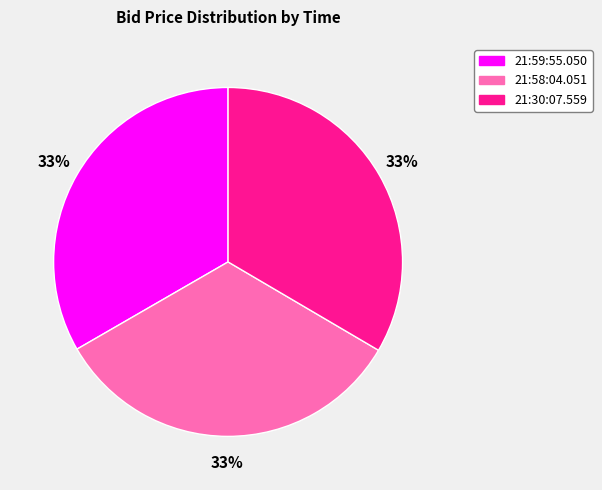

To the nearest percent, what portion does 21:58:04.051 represent?

33%